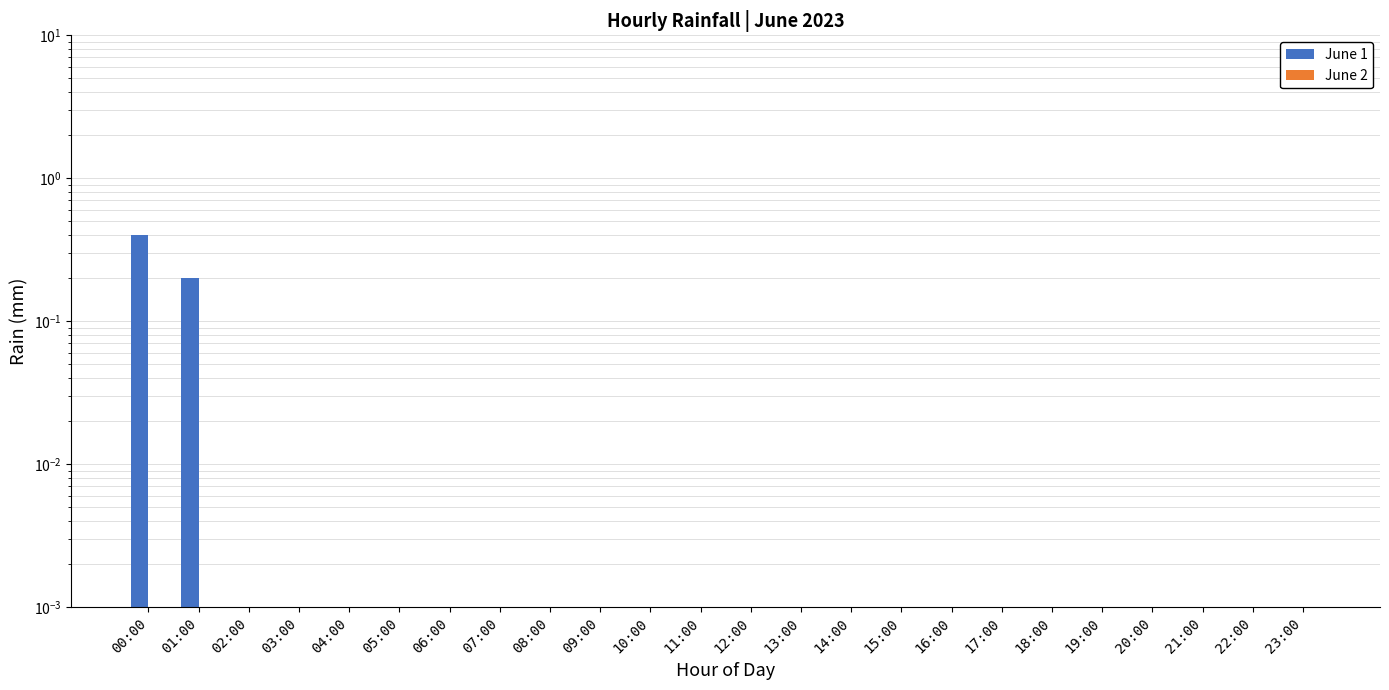

Between 11:00 and 19:00, which series saw the biggest shift?

June 1